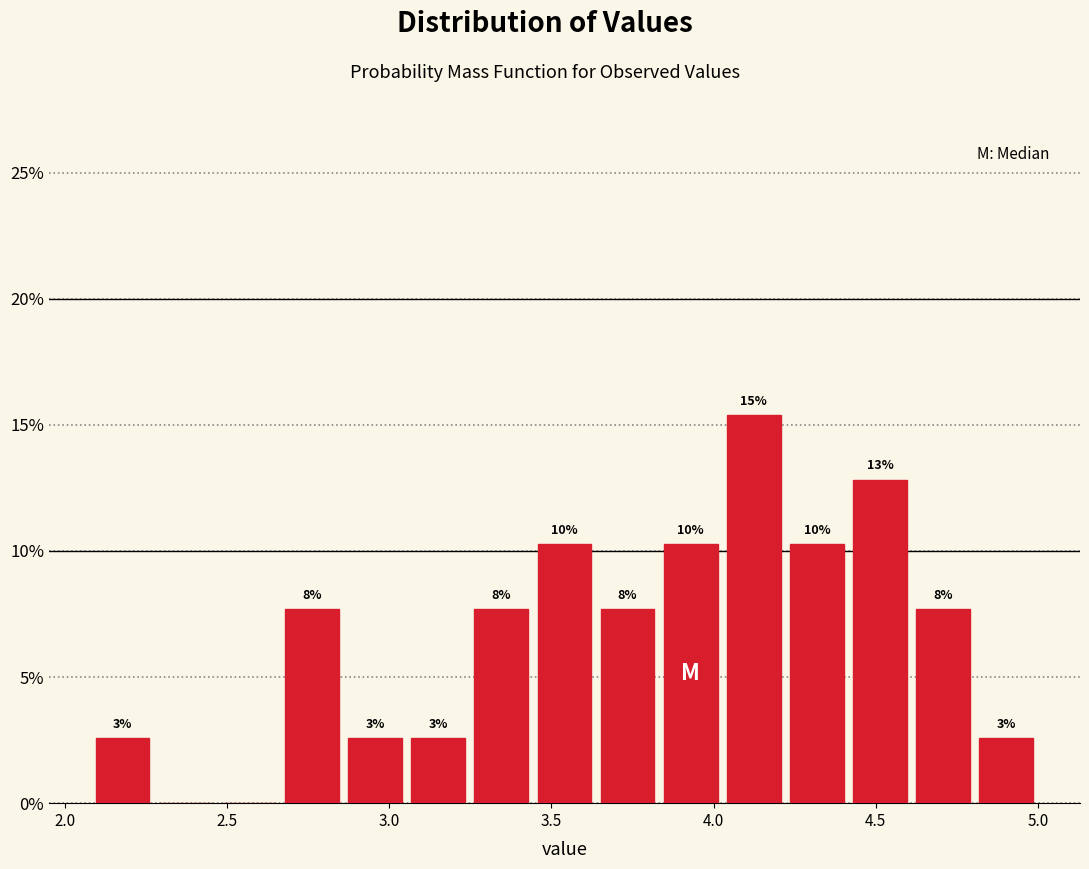

Read against the x-axis, roughly where is the centre of the tallest bar?

4.10